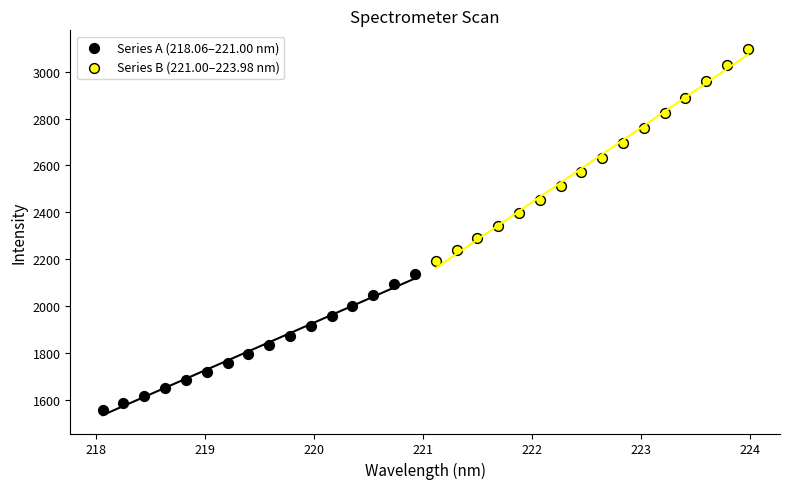

What are all the series names shown in the legend?

Series A (218.06–221.00 nm), Series B (221.00–223.98 nm)